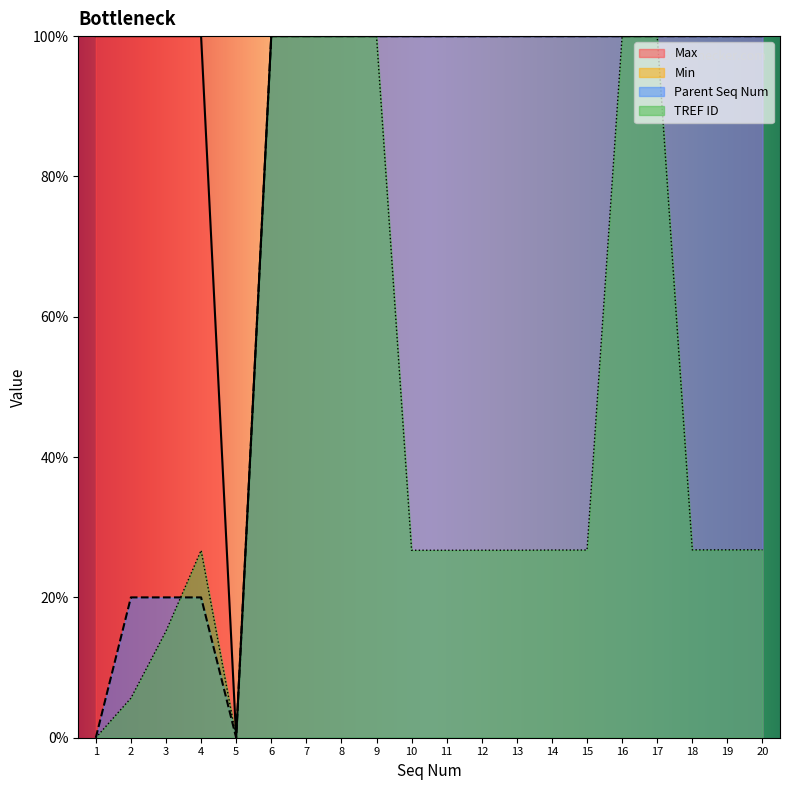

What is the difference between the maximum and minimum values in the TREF ID series?

1.0